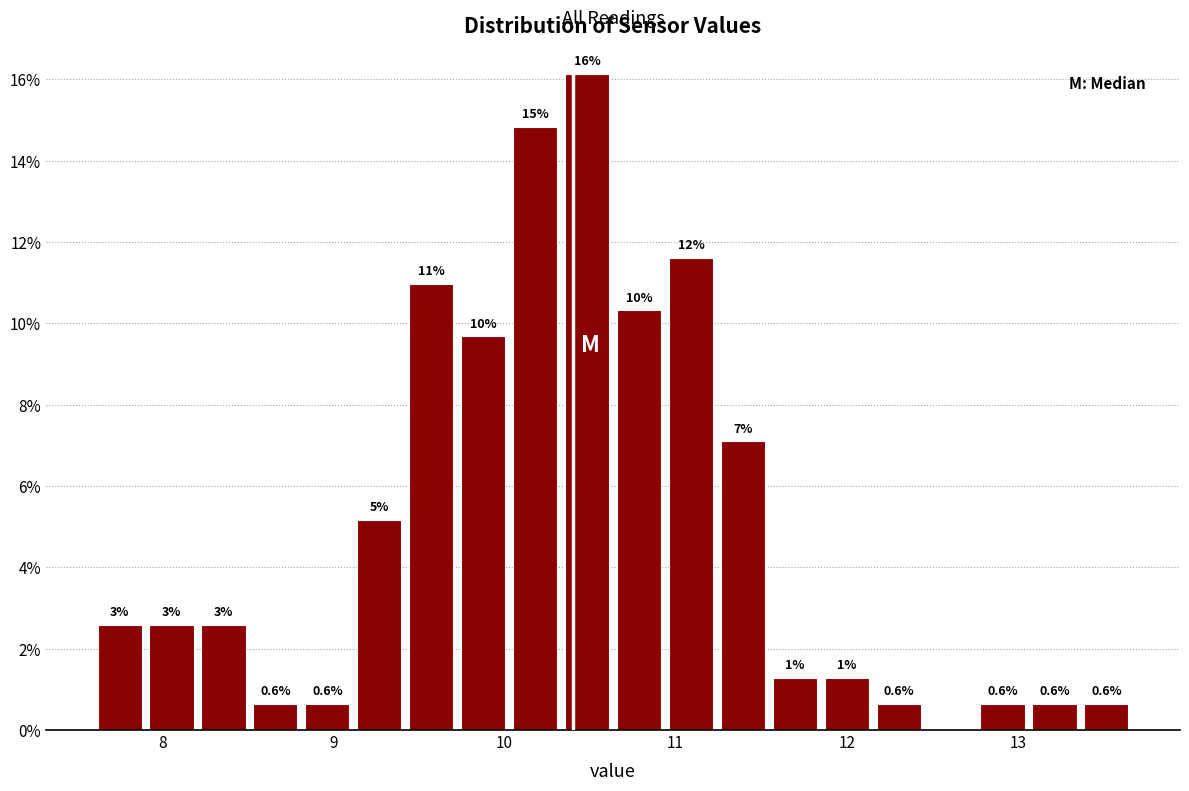

Around what value on the x-axis is the tallest bar? Give the approximate position of its centre, as read against the axis.

10.5